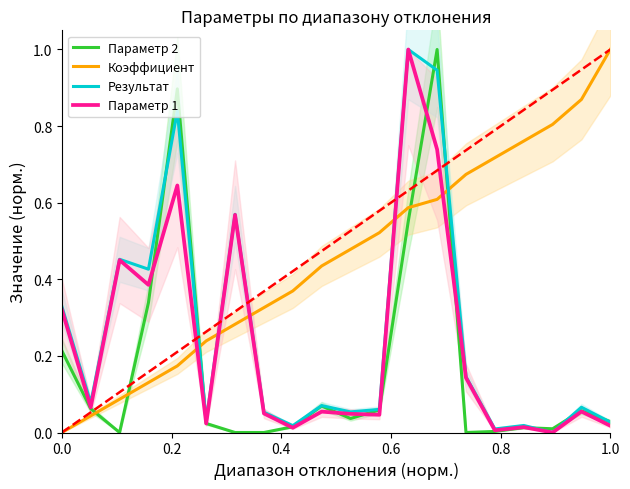

Which series ends up on top after the final intersection of Коэффициент and Параметр 2?

Коэффициент